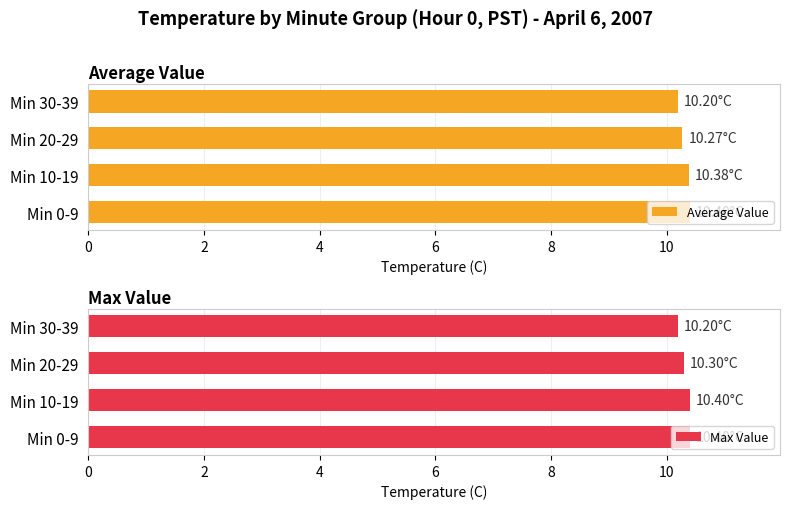

What is the highest value of the Average Value series?

10.4